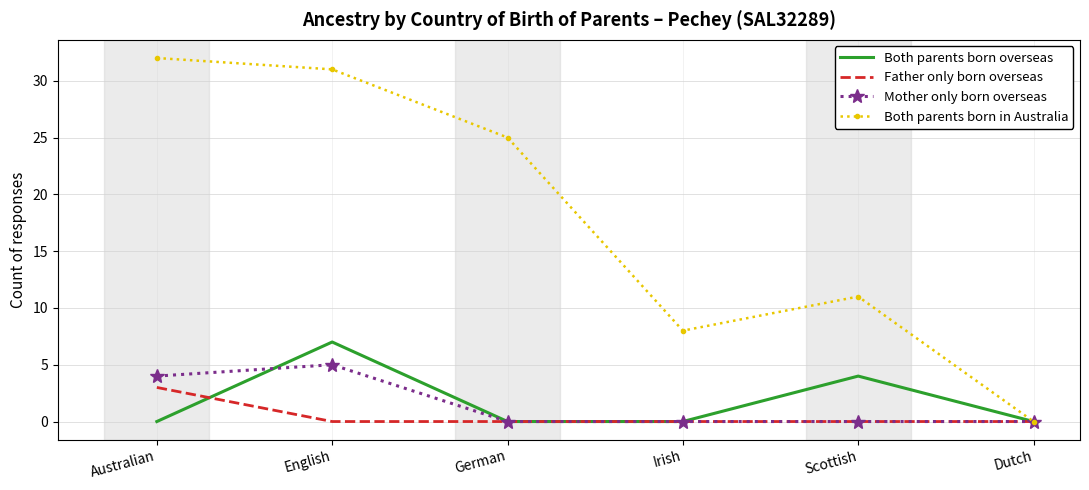

Between Australian and Scottish, which series saw the biggest shift?

Both parents born in Australia